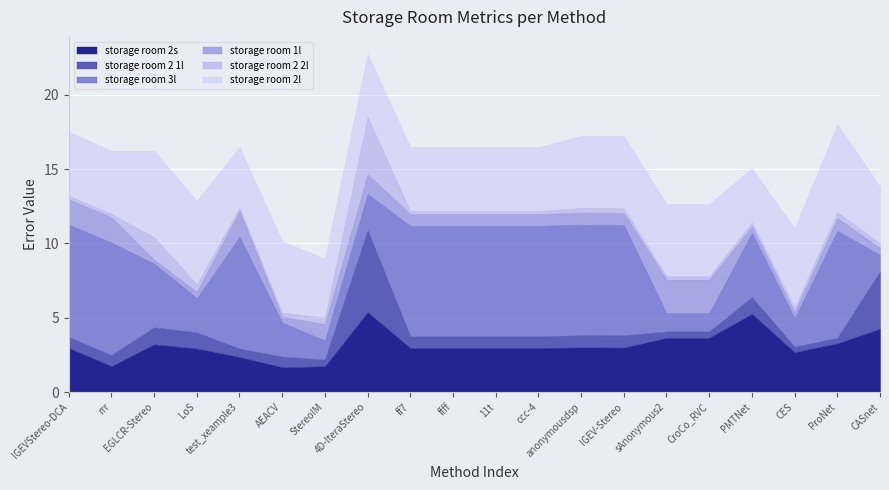

Which category has the lowest value across all series?

ff7